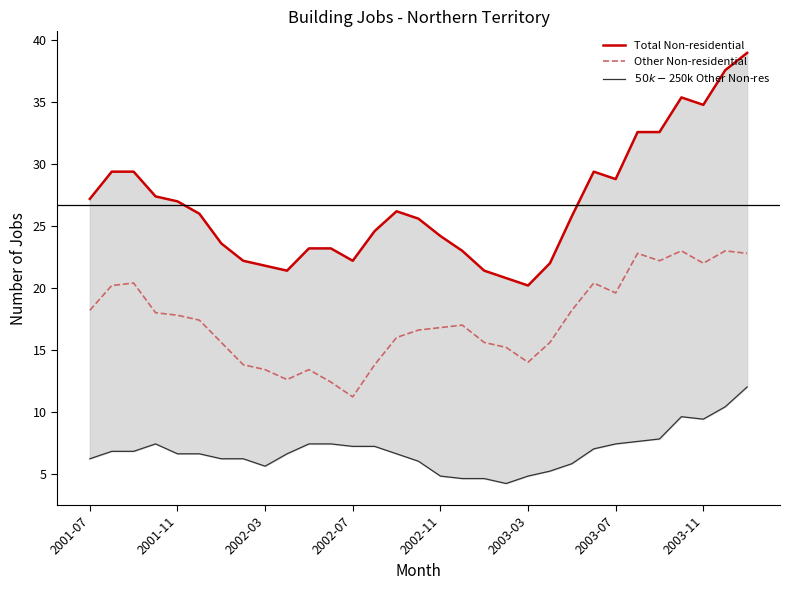

What is the highest value of the $50k-$250k Other Non-res series?

12.0